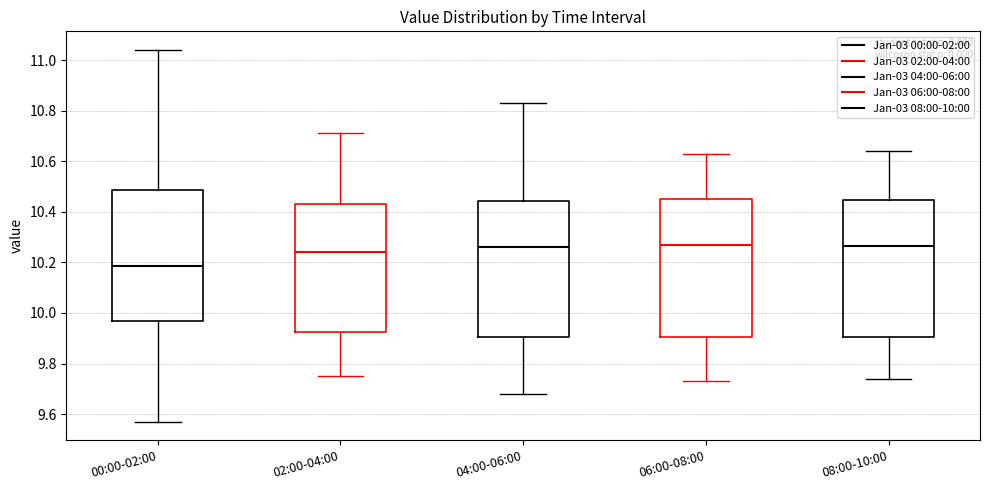

Where is the upper edge of the box for 08:00-10:00 on the y-axis? The values are not printed on the chart, so give them approximately, as read against the axis.

10.44